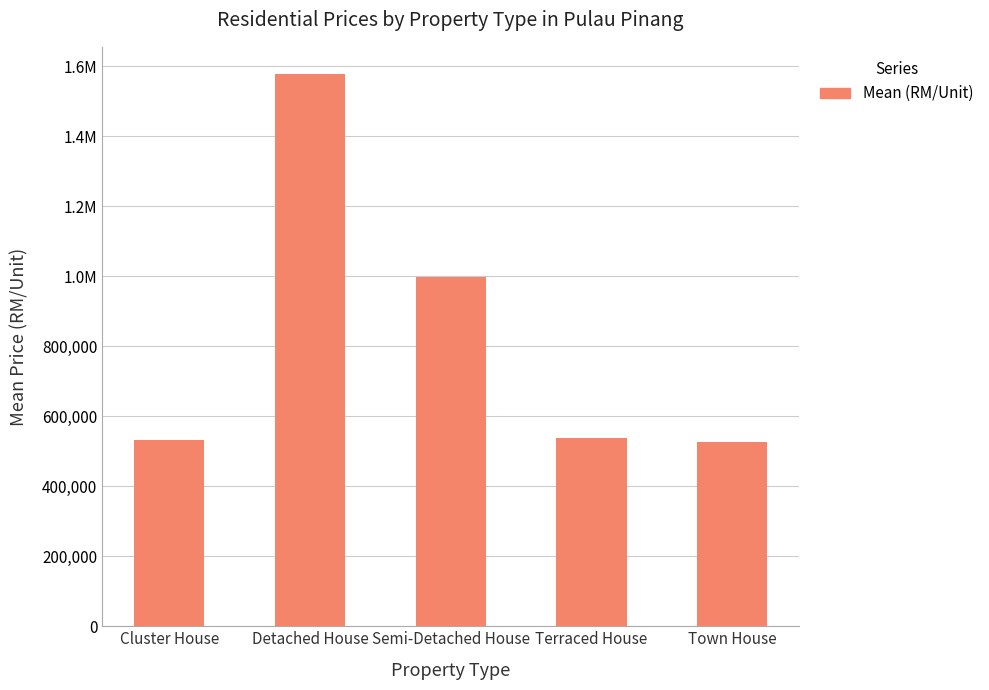

Is it true that the value at Town House is 527833?

True